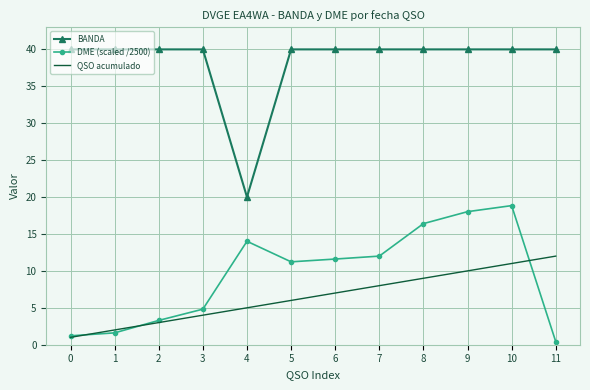

True or false: QSO acumulado and BANDA intersect in this chart.

False